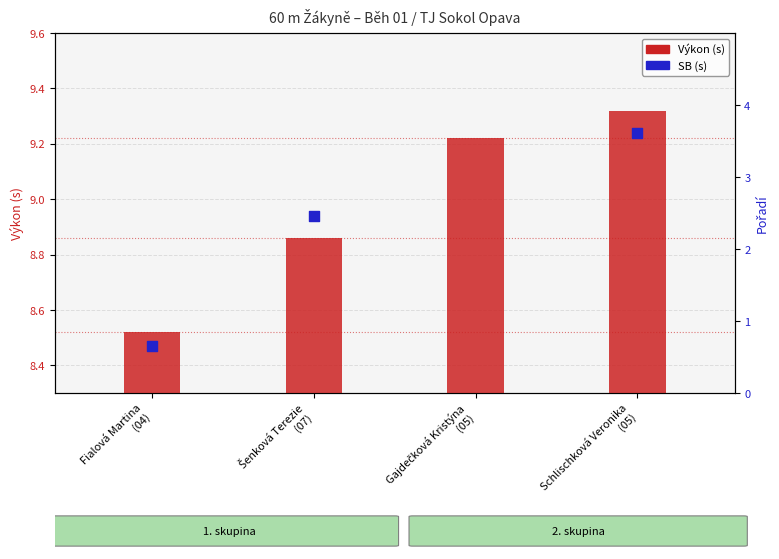

Between Gajdečková Kristýna (05) and Fialová Martina (04), which is larger?

Gajdečková Kristýna (05)